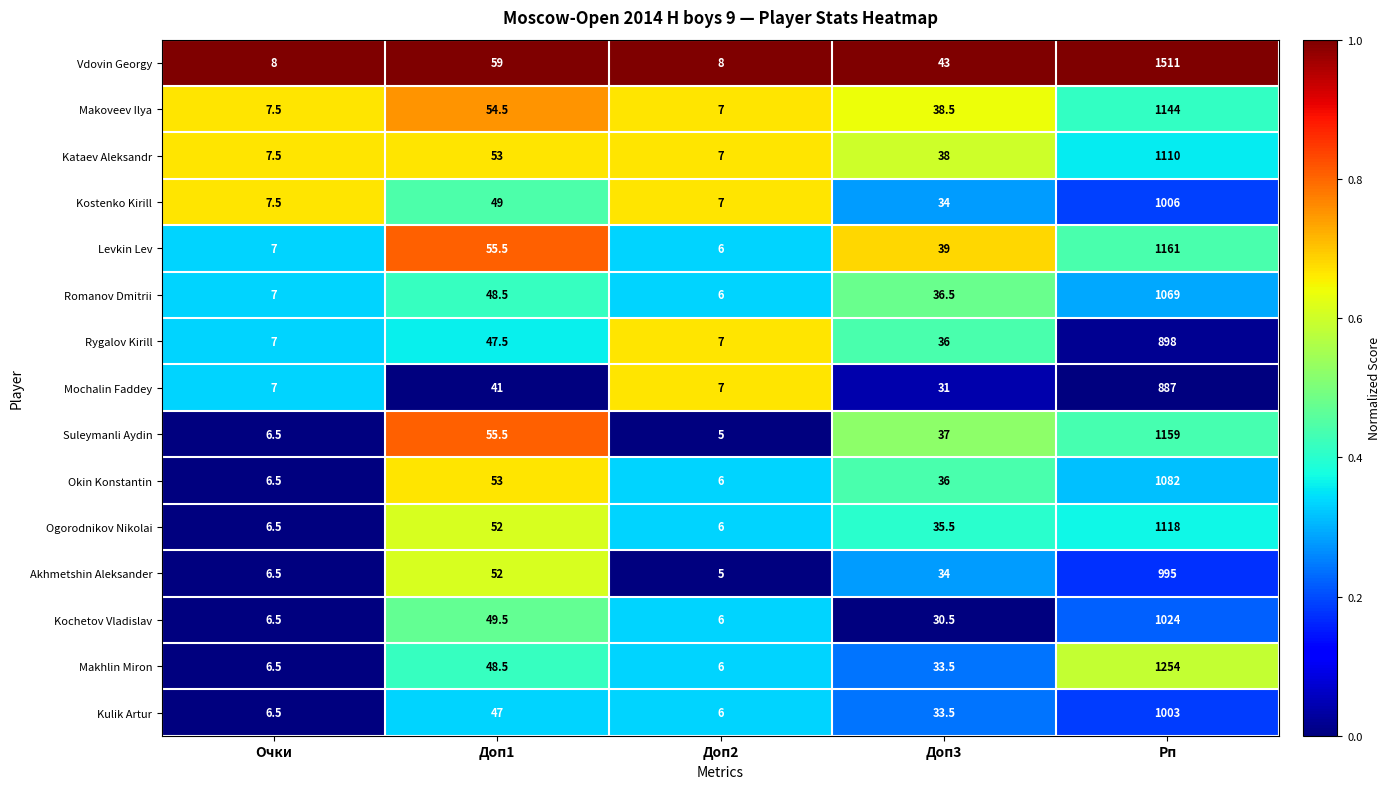

Where does the Makoveev Ilya series first go above 38?

Доп1